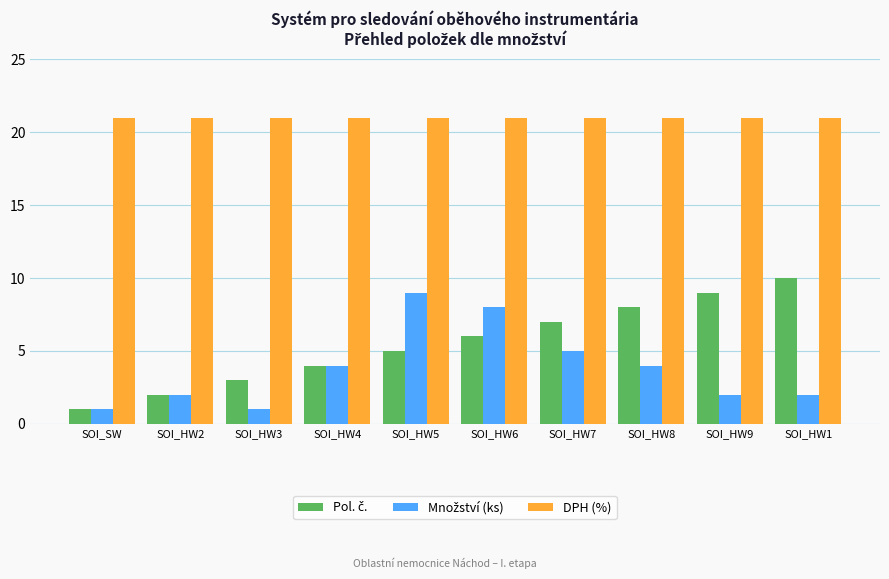

Which series has the largest total across all categories?

DPH (%)